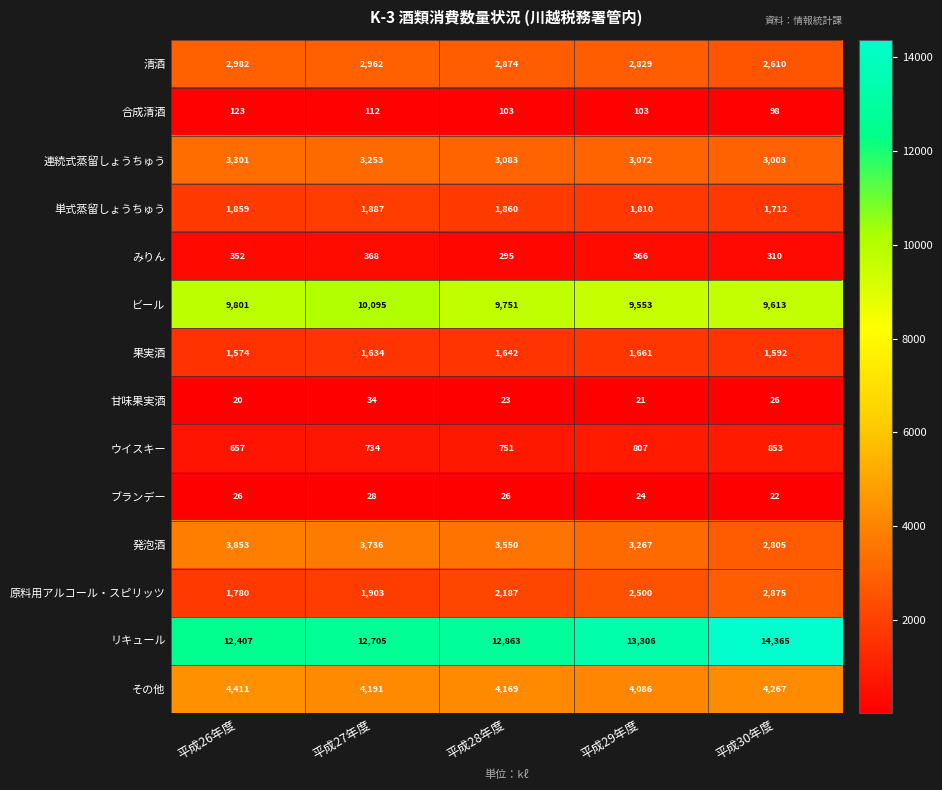

Which series changed the most between 平成26年度 and 平成28年度?

リキュール